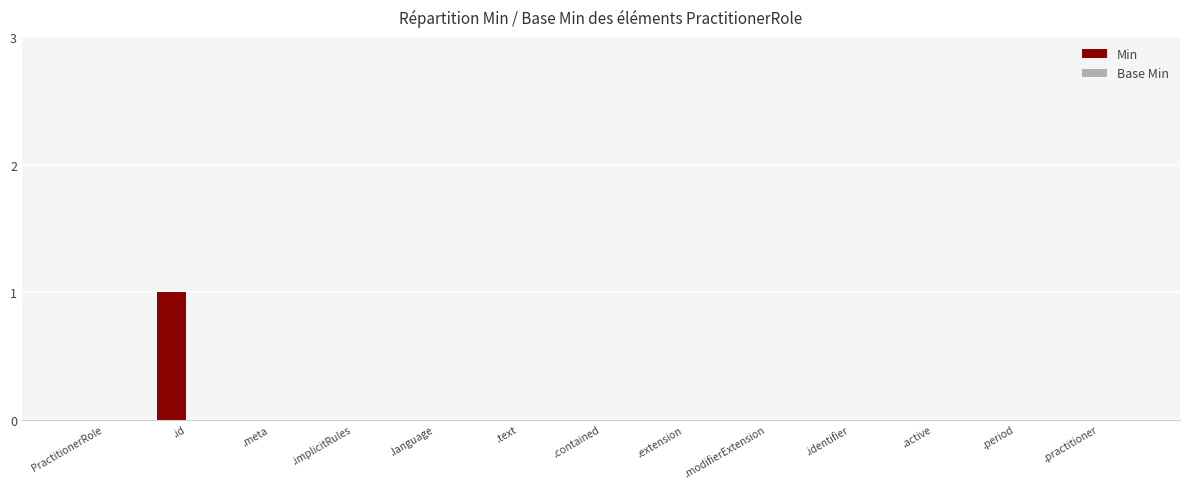

The value at .practitioner is 0. True or false?

True